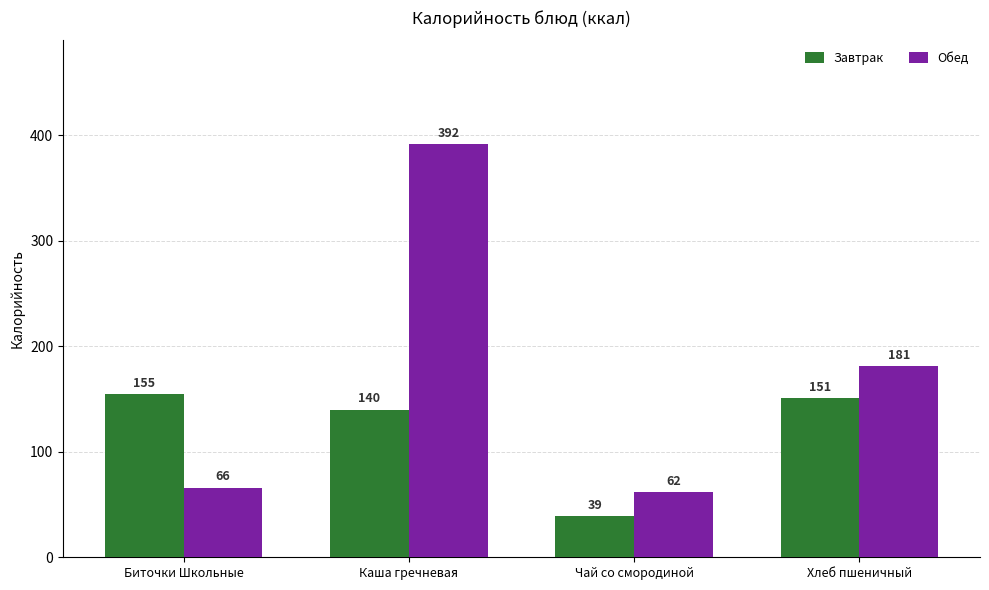

Are the bars horizontal?

No